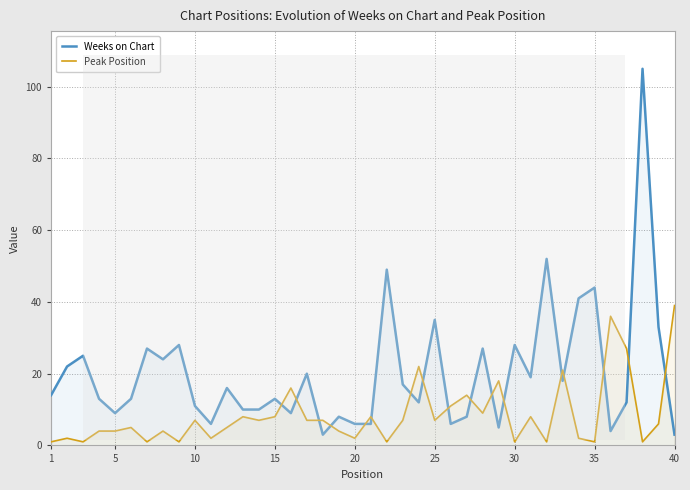

What are all the series names shown in the legend?

Weeks on Chart, Peak Position